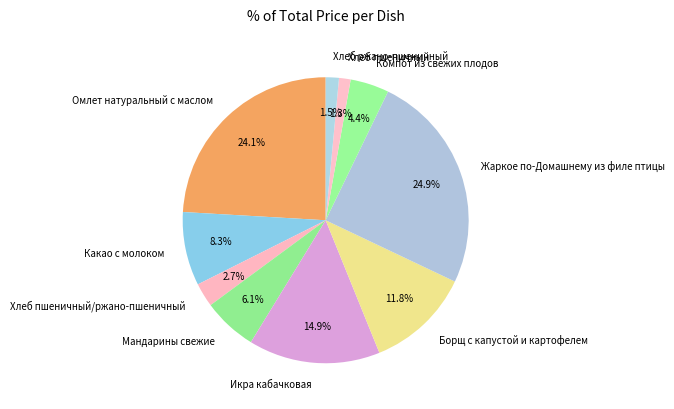

Is Мандарины свежие the majority of the pie?

No